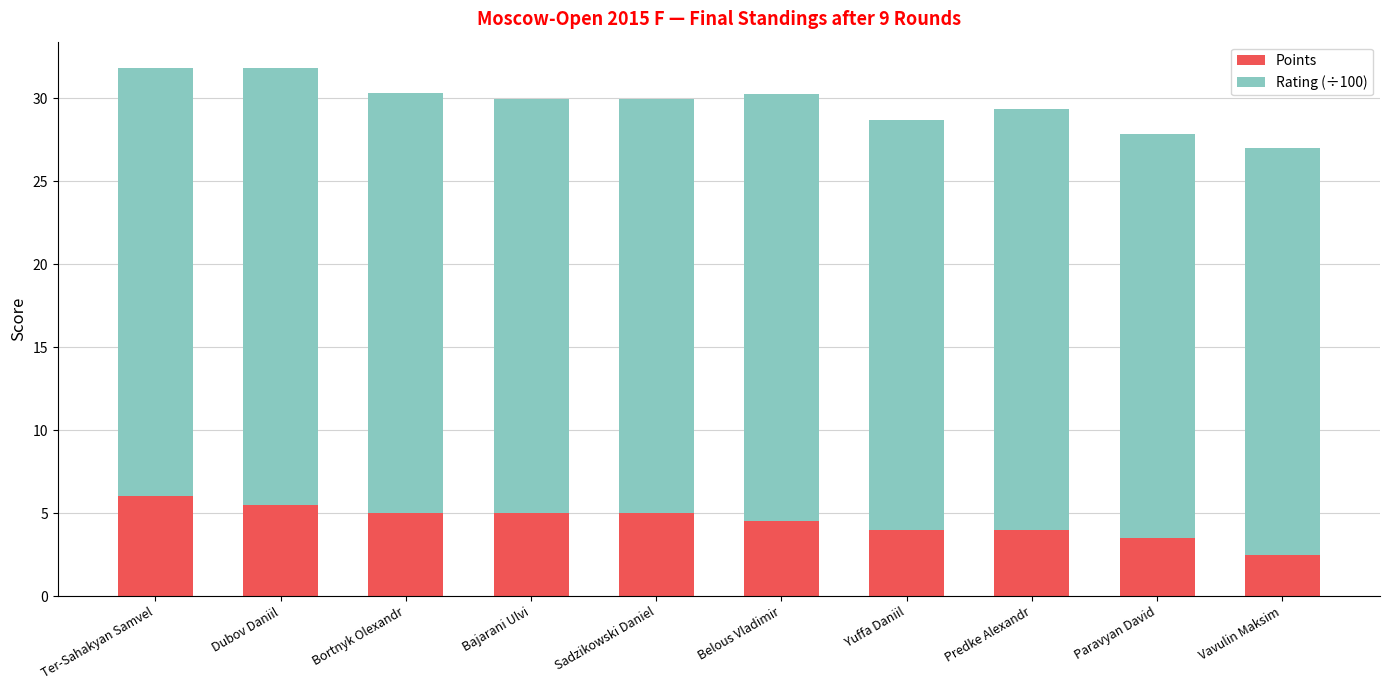

What is the average value of the Points series?

4.5